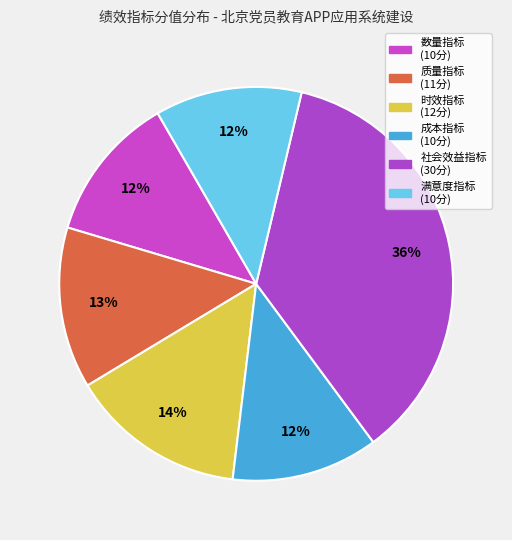

How many slices are in this pie chart?

6